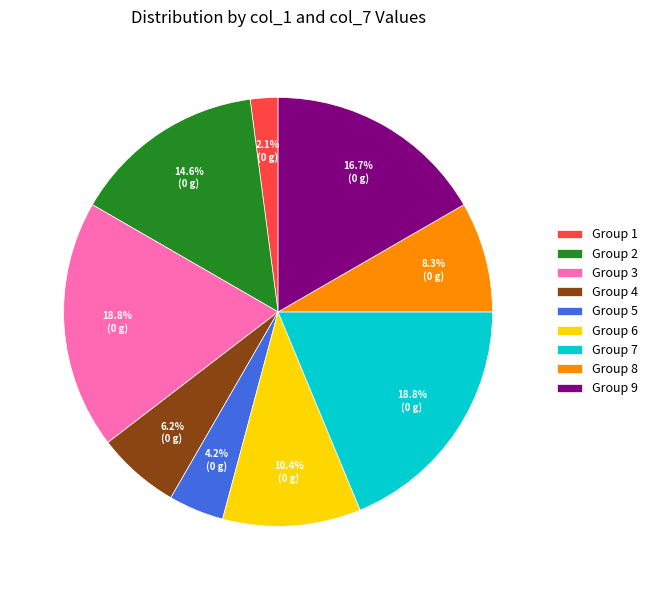

What is the smallest slice in the pie chart?

Group 1